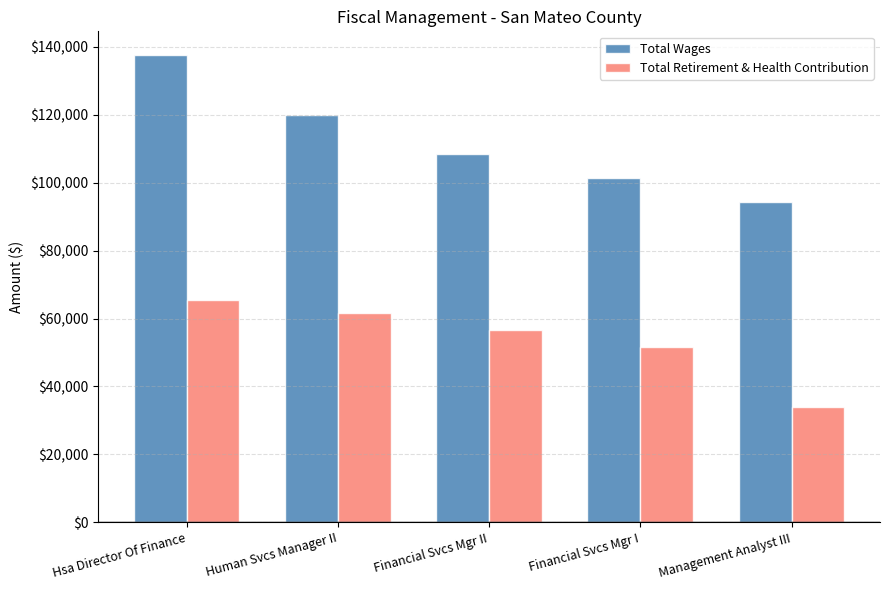

How many Total Wages values are between 101498 and 119773?

3